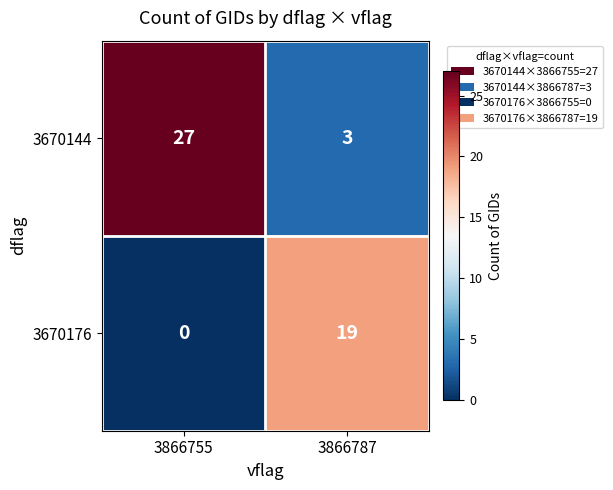

Which series has the largest range (max minus min)?

3670144